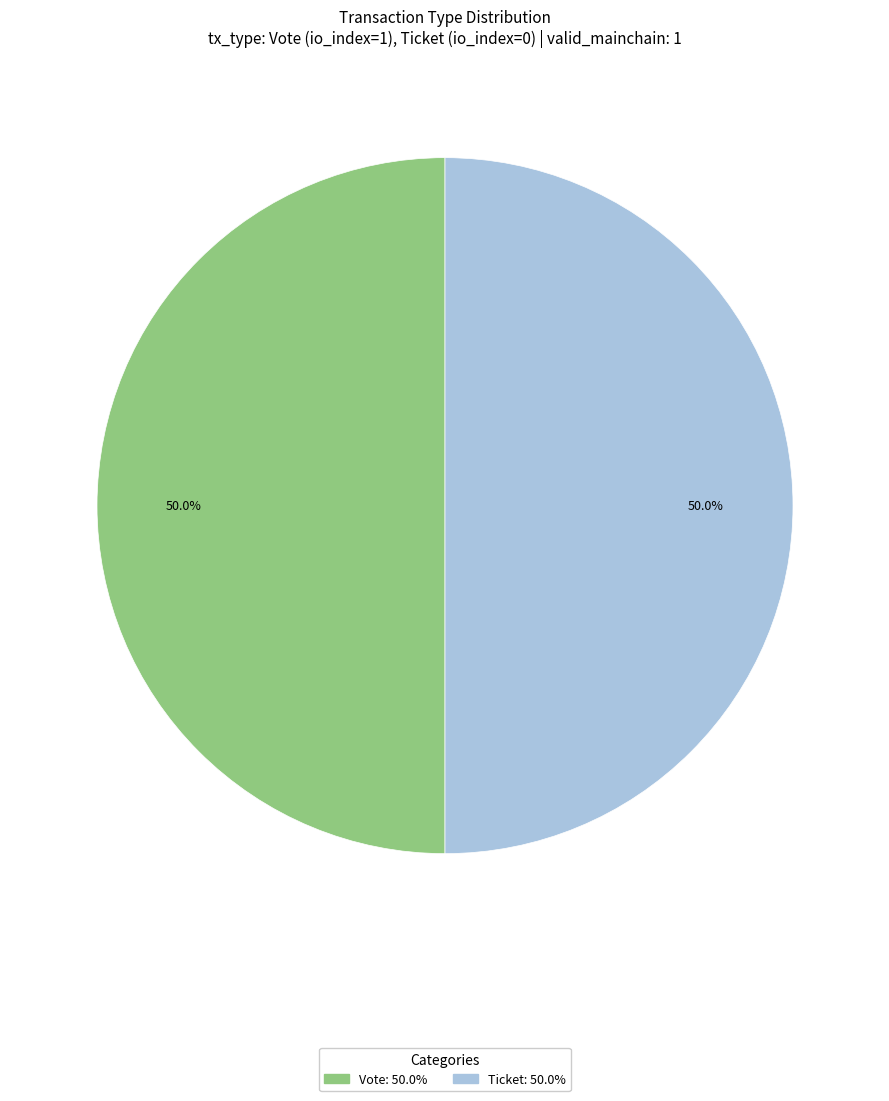

Approximately how many times larger is the value at Vote compared to Ticket?

1.0